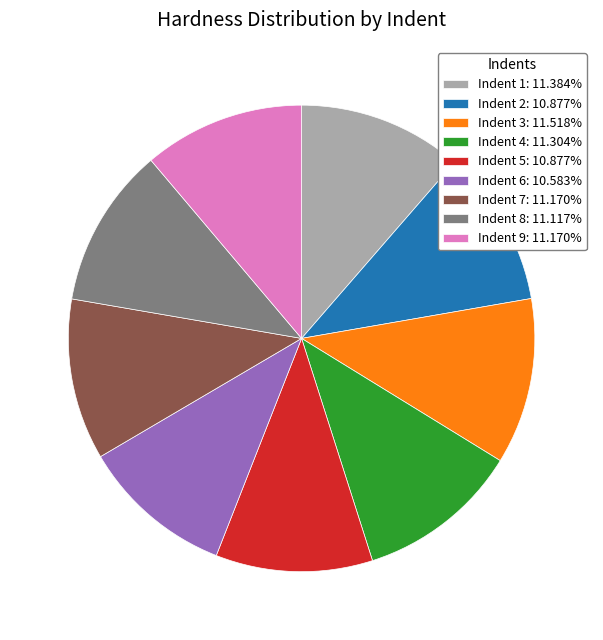

Is Indent 8: 11.117% the majority of the pie?

No